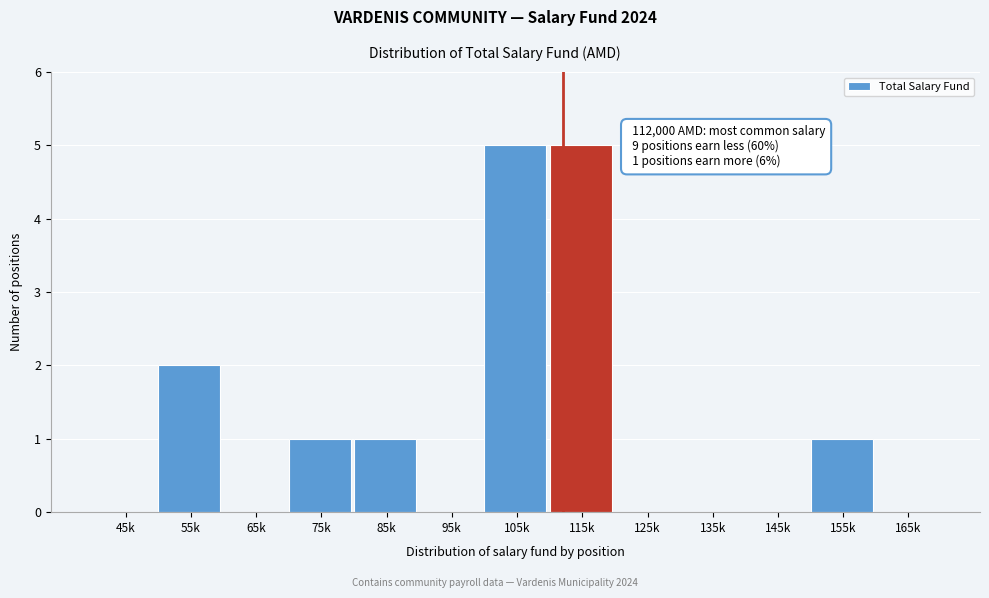

Reading left to right, transcribe all the data shown in this chart.

45k=0	55k=2	65k=0	75k=1	85k=1	95k=0	105k=5	115k=5	125k=0	135k=0	145k=0	155k=1	165k=0